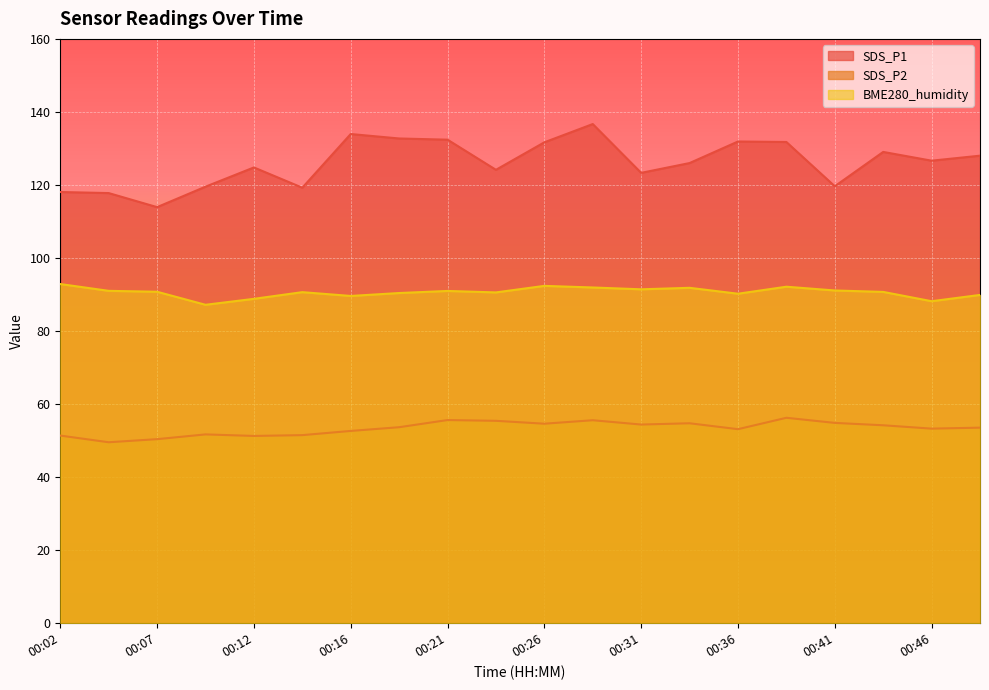

True or false: BME280_humidity and SDS_P2 intersect in this chart.

False